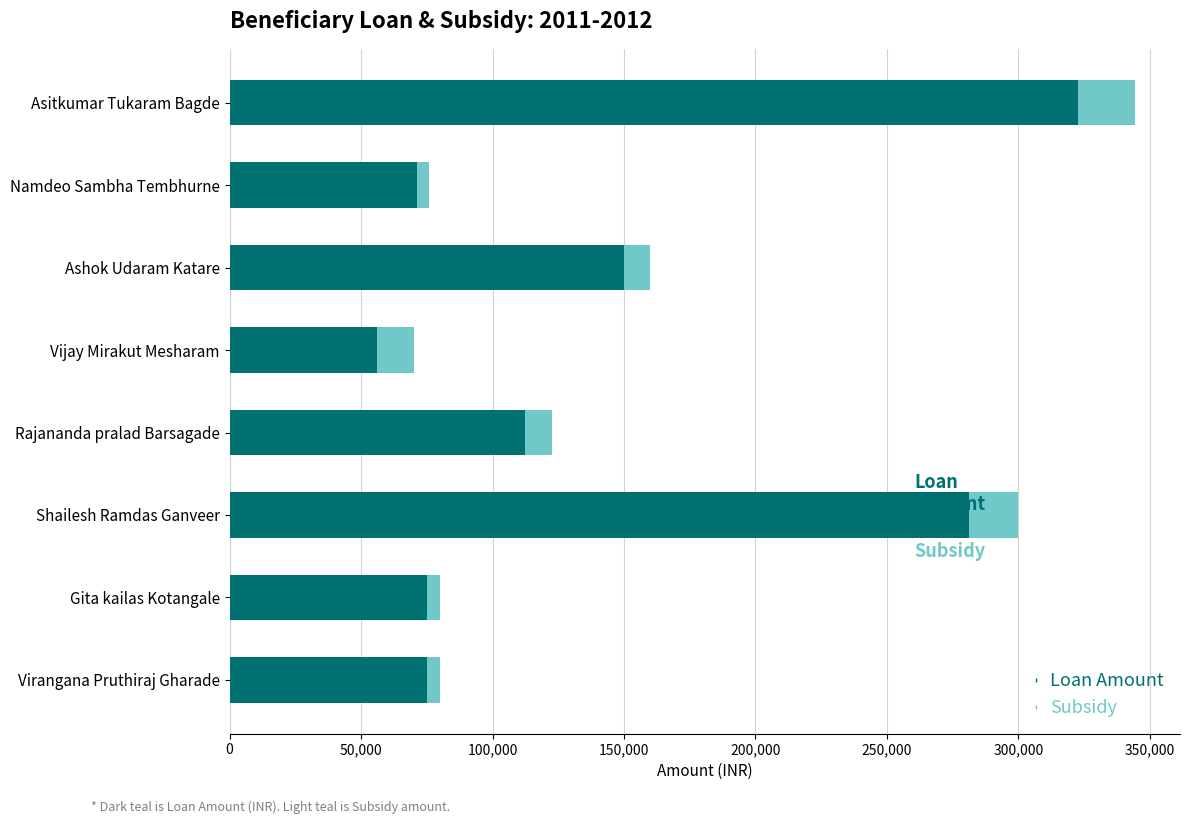

At which category is the sum across all series the highest?

Asitkumar Tukaram Bagde